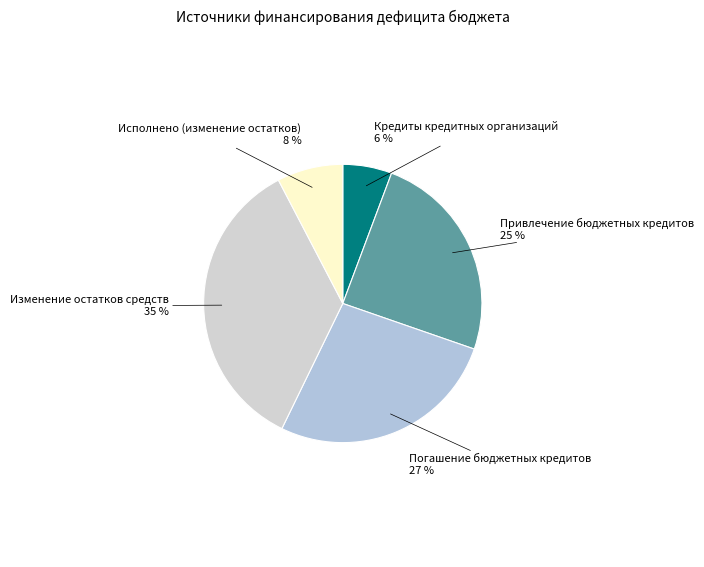

Combined, do Кредиты кредитных организаций and Погашение бюджетных кредитов account for over 50%?

No